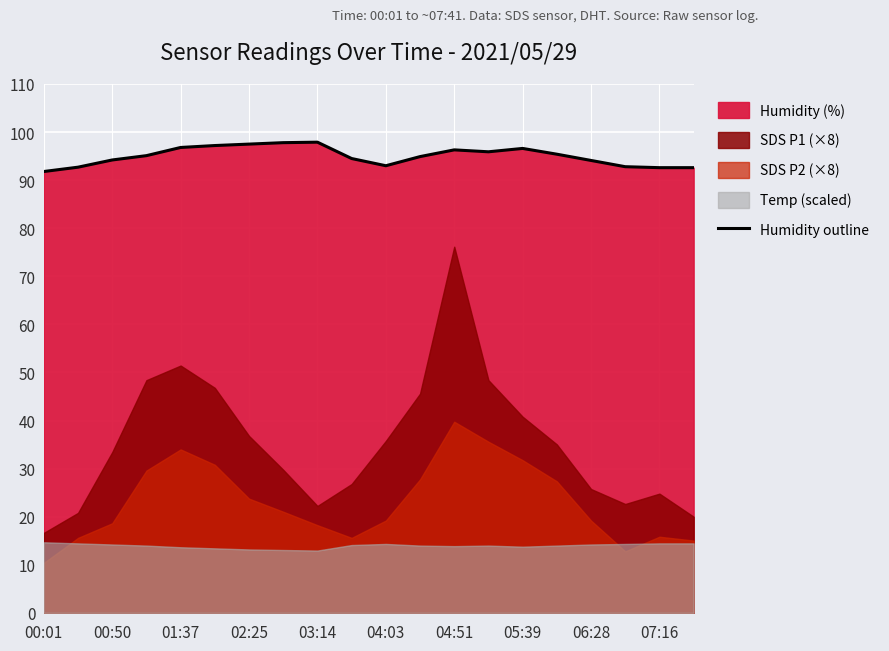

Is it true that Humidity outline equals 167.2 at 06:28?

False